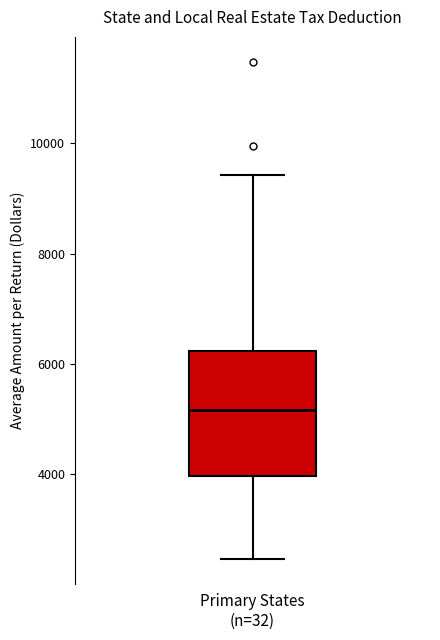

Transcribe this box plot: give where the median line is, the range the box spans, and where the two whiskers end, as read against the y-axis. The values are not printed on the chart, so give them approximately, as read against the axis.

median 5200, box 4000 to 6200, whiskers 2400 to 9400